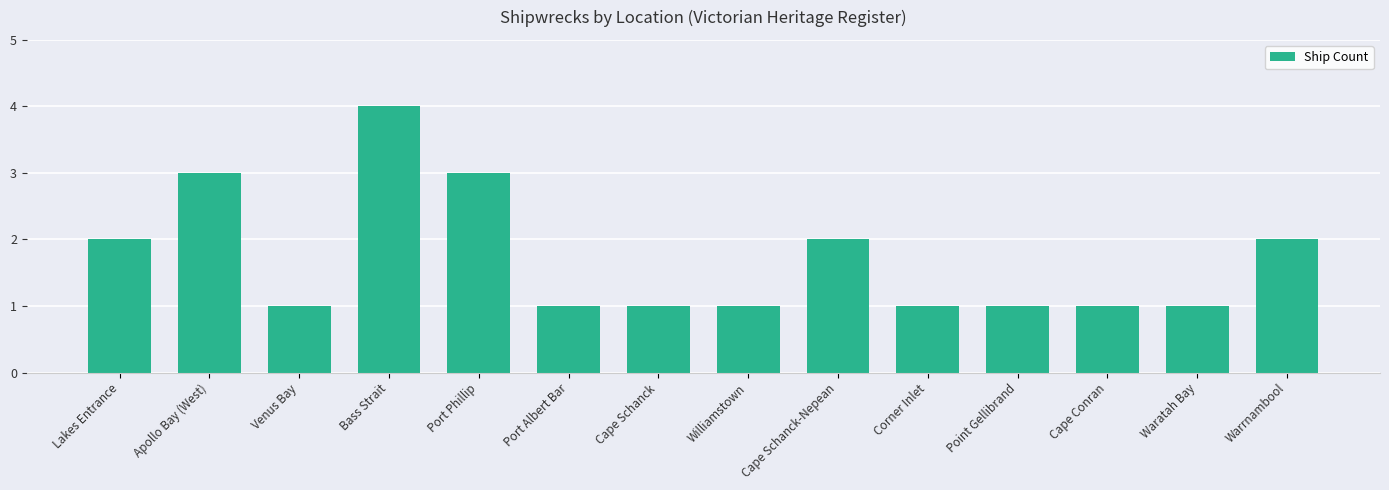

How many series are shown in this chart?

1